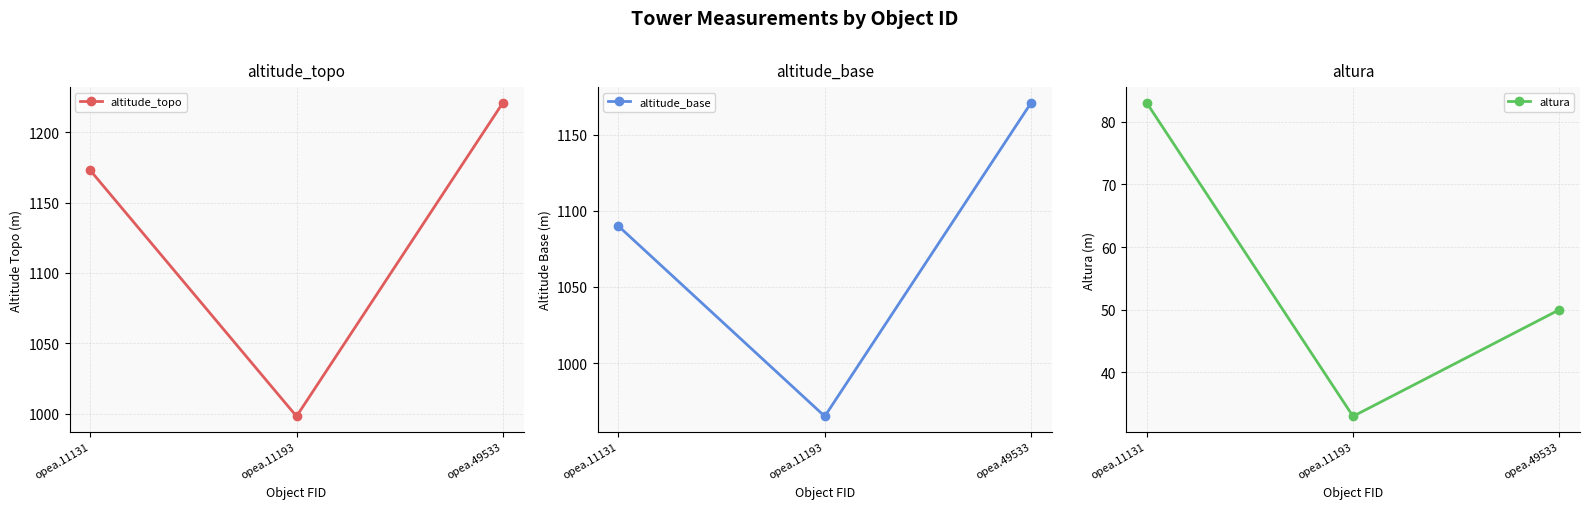

Reading right to left, transcribe all the data shown in this chart.

altitude_topo: 1221	998	1173
altitude_base: 1171	965	1090
altura: 50	33	83